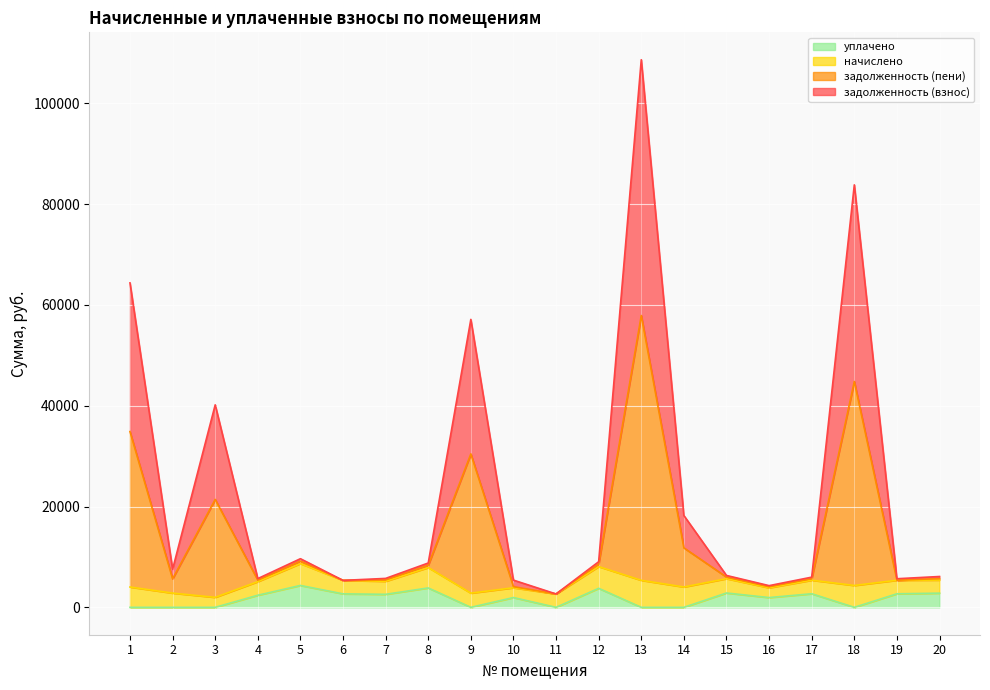

The value of уплачено at 8 is 5569.7. True or false?

False